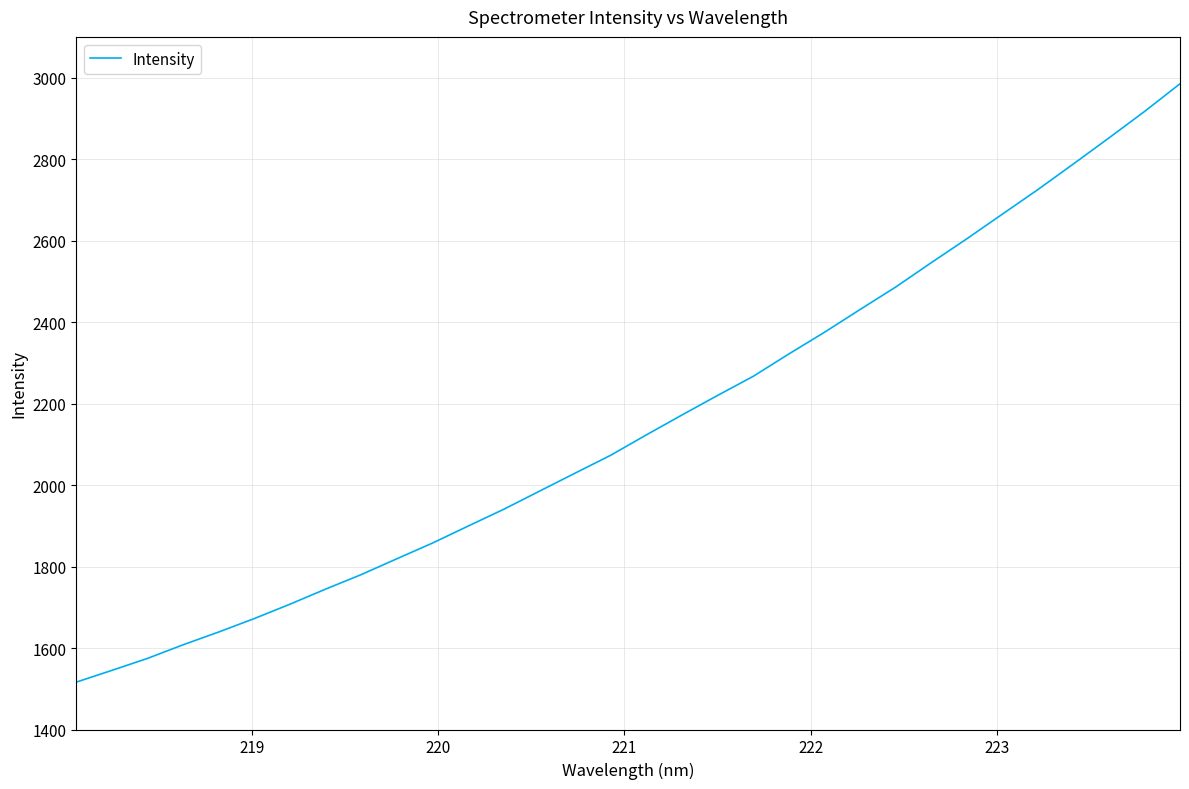

What is the smallest value displayed?

1516.4